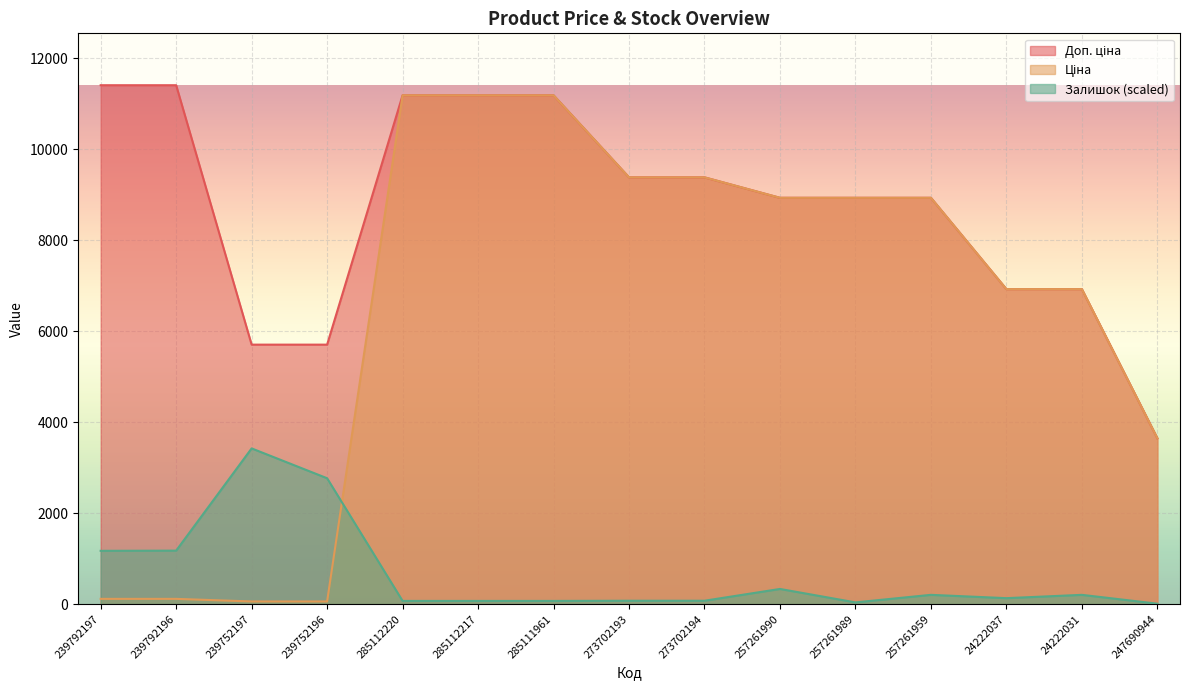

At 273702193, list the series in order from smallest to largest.

Залишок, Ціна, Доп. ціна